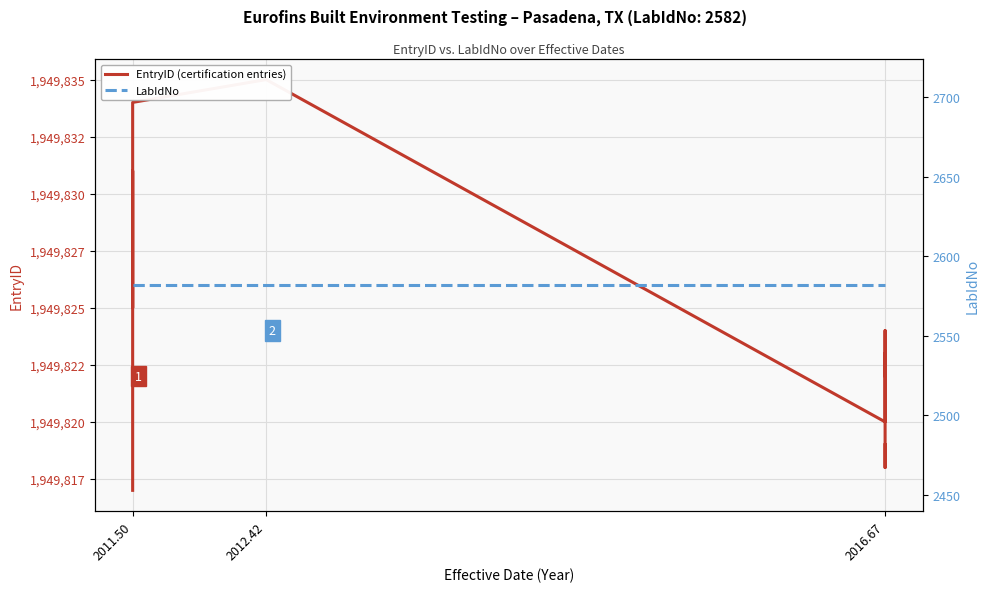

List the series in order of their peak value, highest first.

EntryID (certification entries), LabIdNo